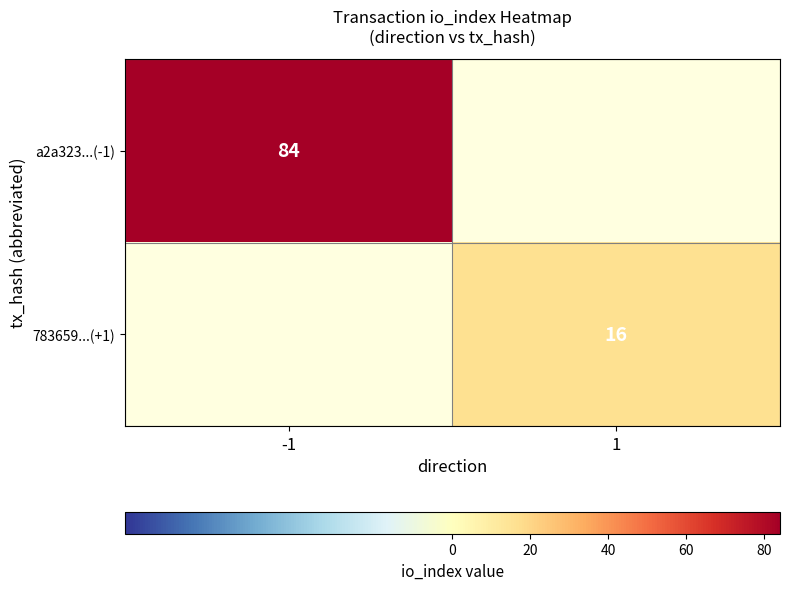

The a2a323...(-1) series shows 40 at -1. True or false?

False